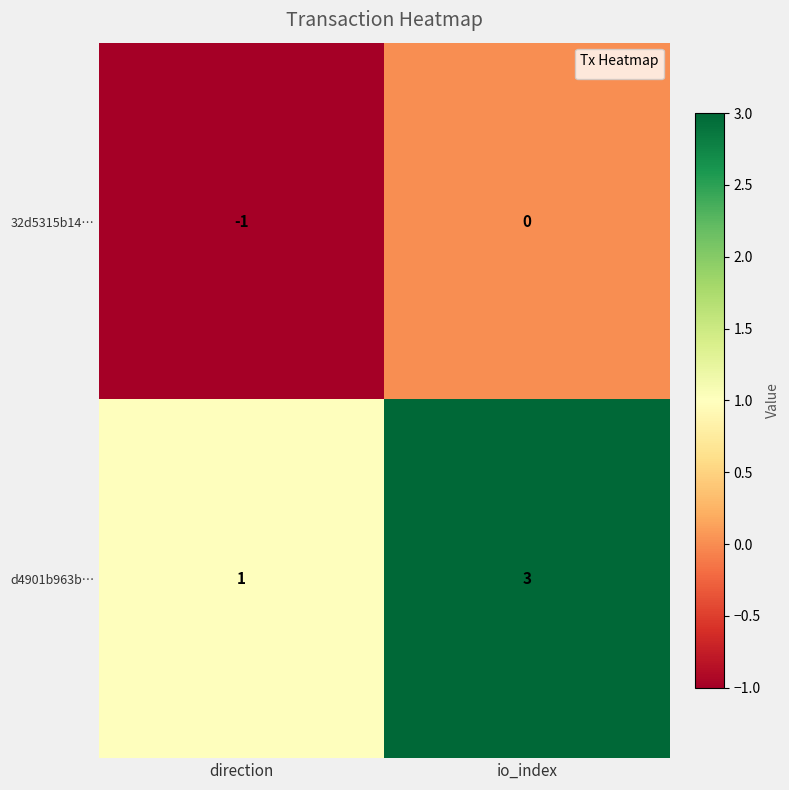

Which series changed the most between direction and io_index?

d4901b963b…